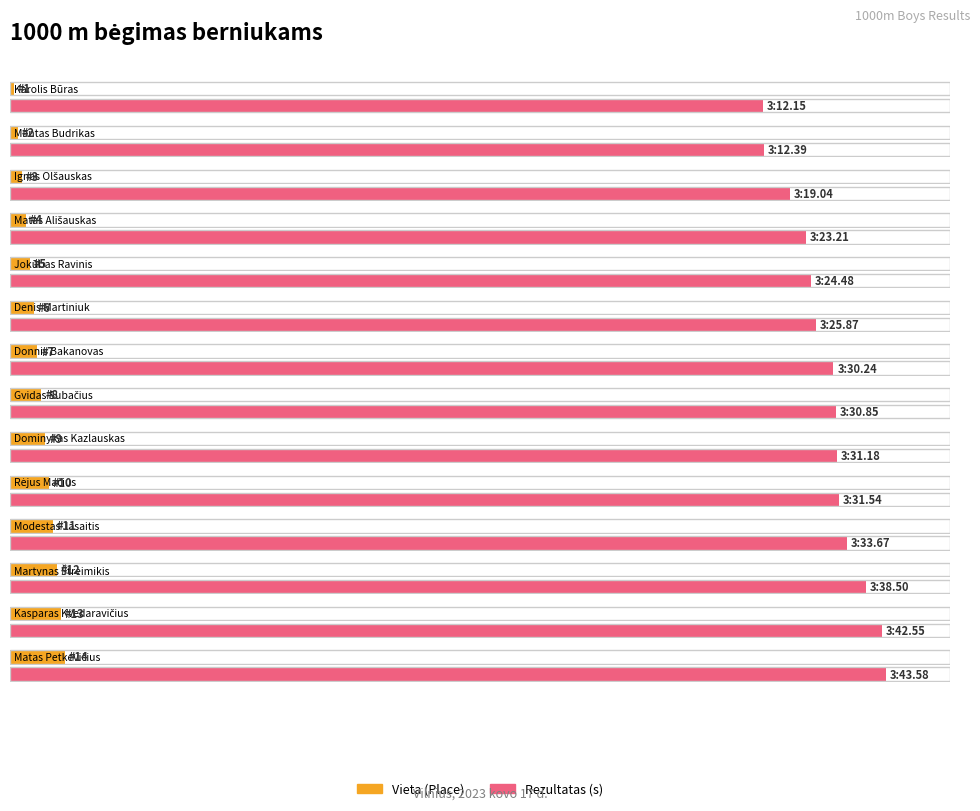

The chart shows a value of 6 at Denis Martiniuk. True or false?

True